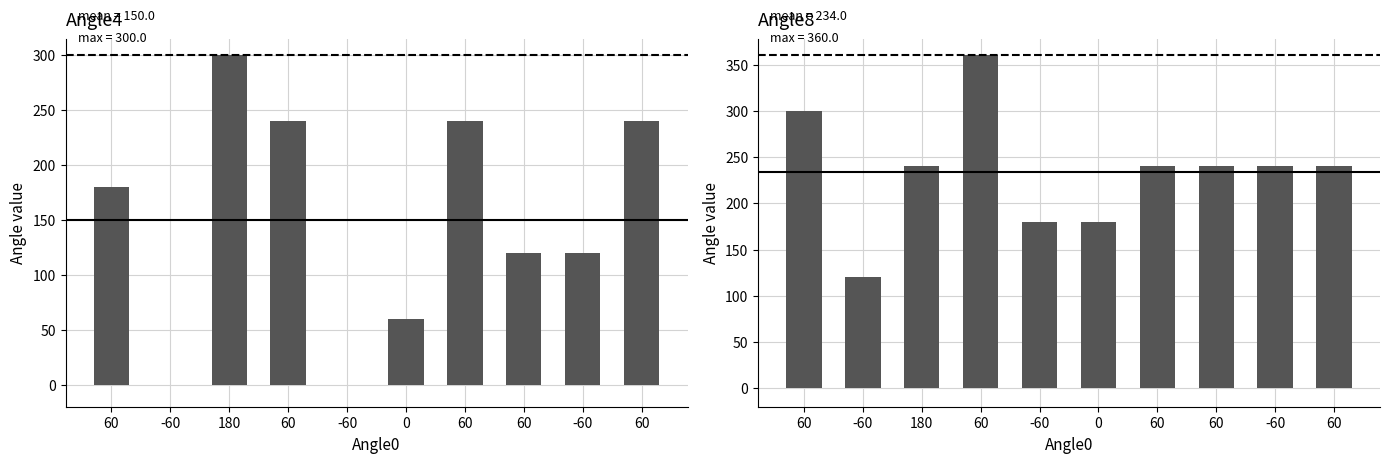

Count the Angle4 values in the range 60 to 240.

7